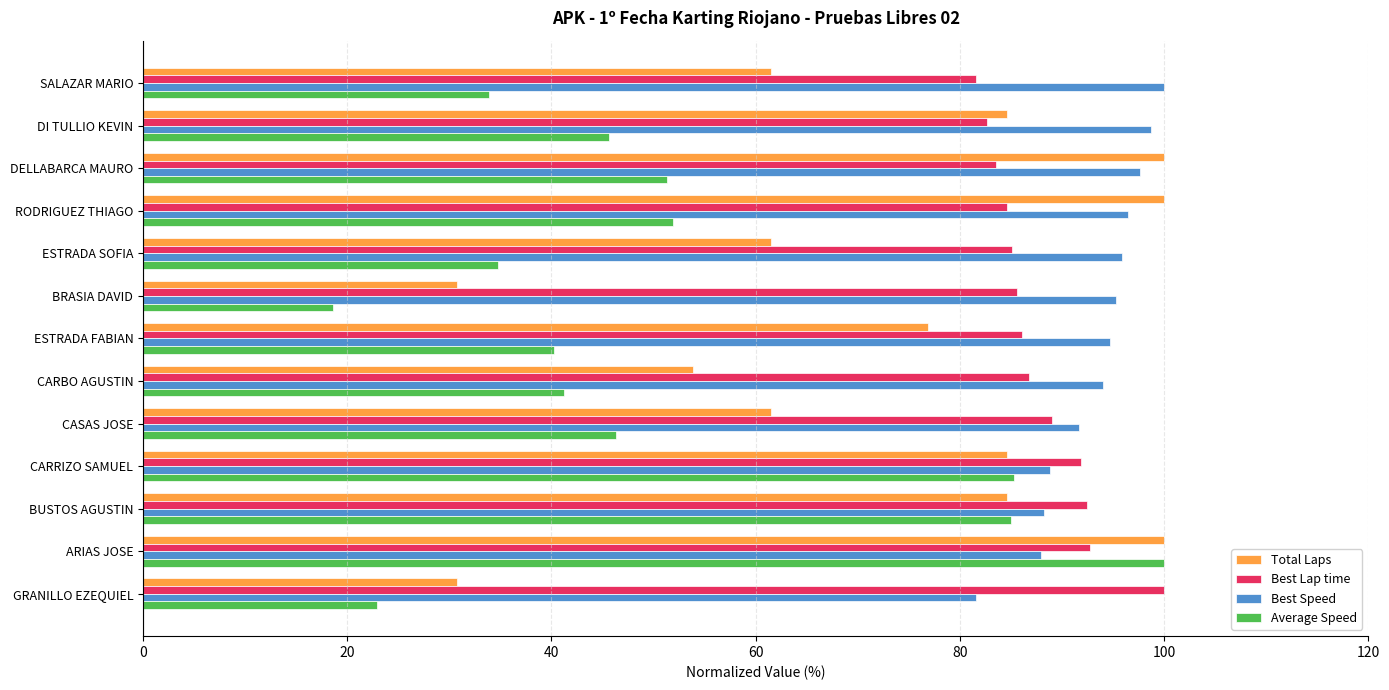

Read the Total Laps value at BRASIA DAVID.

30.8